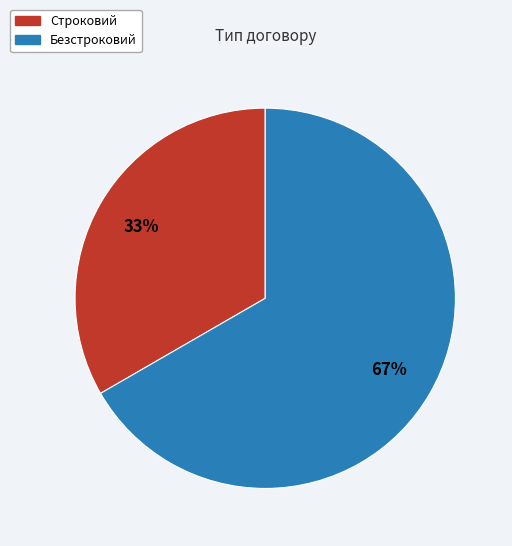

Rank the categories by value from lowest to highest.

Строковий, Безстроковий